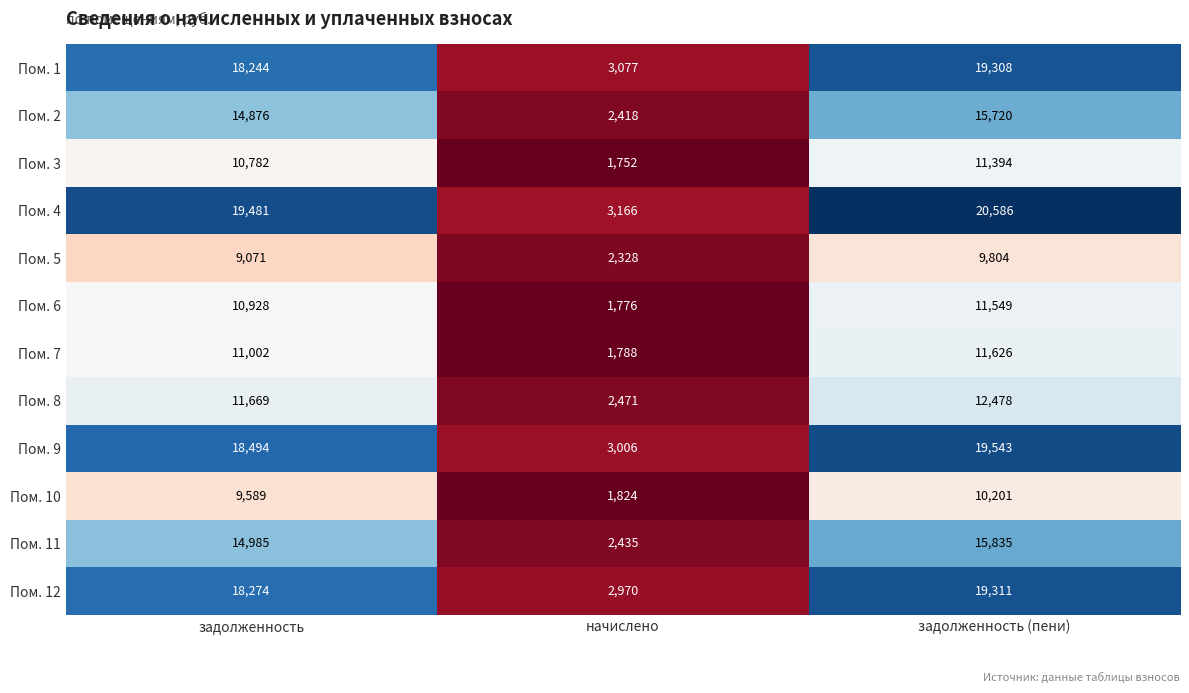

List the series in order of their peak value, lowest first.

Пом. 5, Пом. 10, Пом. 3, Пом. 6, Пом. 7, Пом. 8, Пом. 2, Пом. 11, Пом. 1, Пом. 12, Пом. 9, Пом. 4